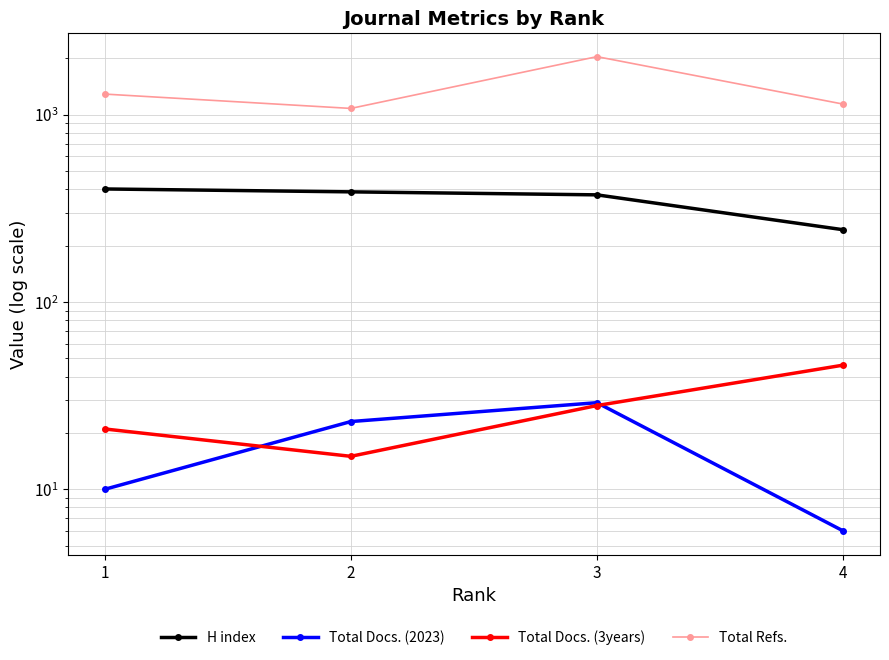

What is the sum of all Total Refs. values?

5543